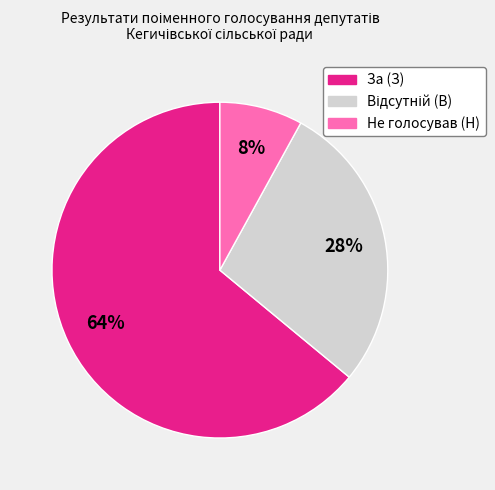

Does any single category account for the majority?

Yes